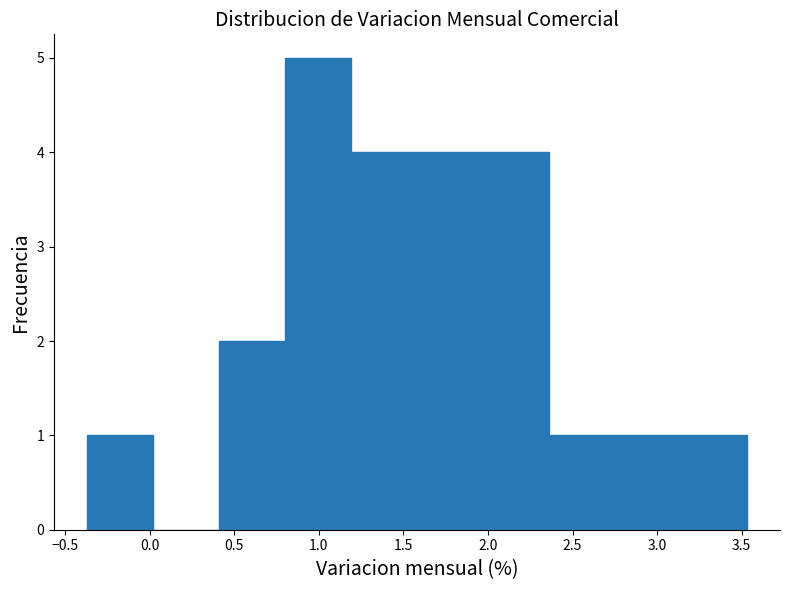

Reading left to right, list every bar in this chart as the range it spans on the x-axis followed by its height. Neither the bar edges nor the heights are printed on the chart, so give them approximately, as read against the axes.

-0.35 to 0.00: 1
0.00 to 0.40: 0
0.40 to 0.80: 2
0.80 to 1.20: 5
1.20 to 1.60: 4
1.60 to 1.95: 4
1.95 to 2.35: 4
2.35 to 2.75: 1
2.75 to 3.15: 1
3.15 to 3.55: 1